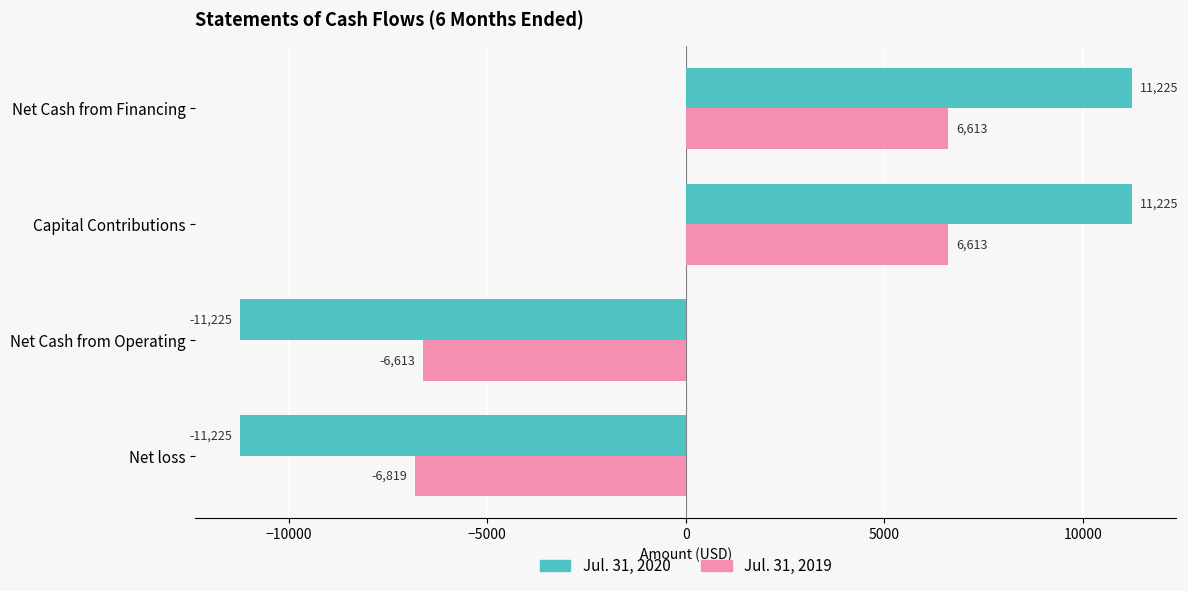

What is the minimum value for Jul. 31, 2019?

-6819